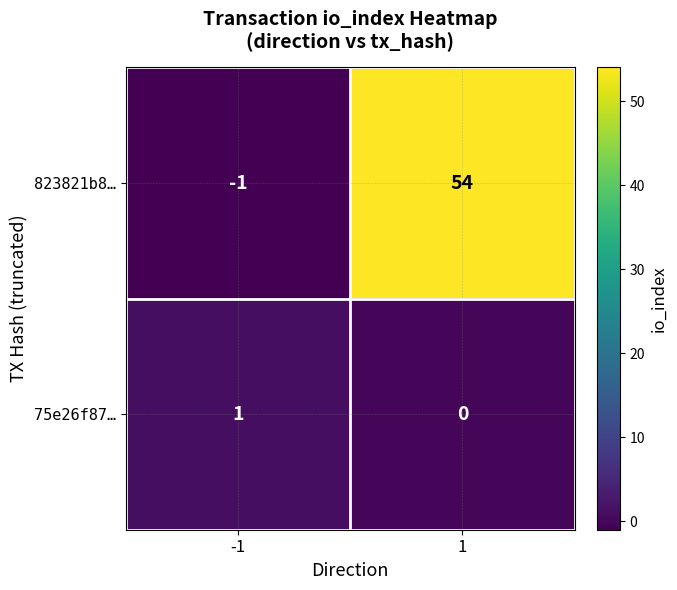

List the series in order of their overall mean, highest first.

823821b8…, 75e26f87…